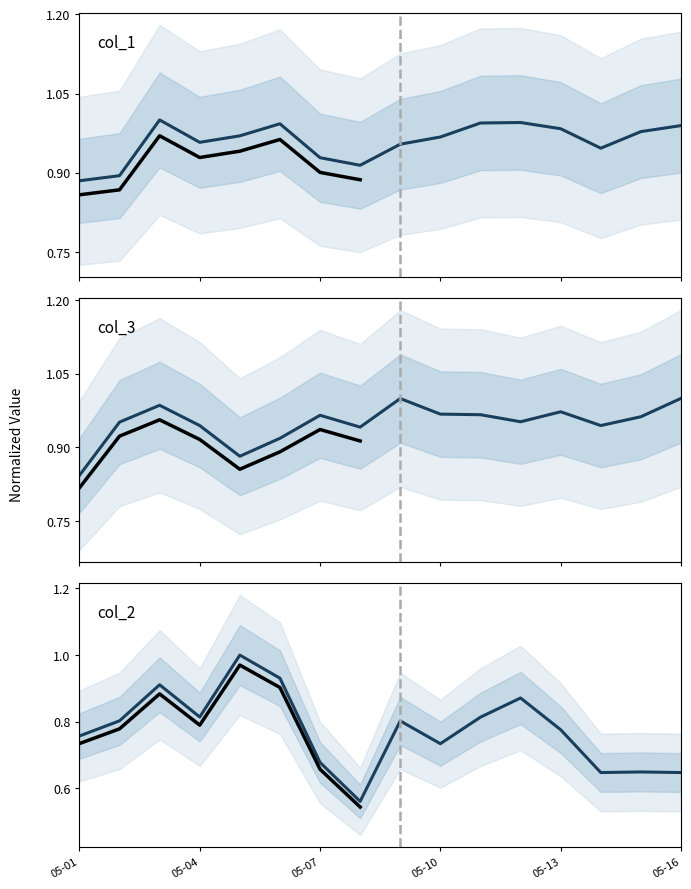

True or false: col_2 has more than 2 interior local peaks.

True